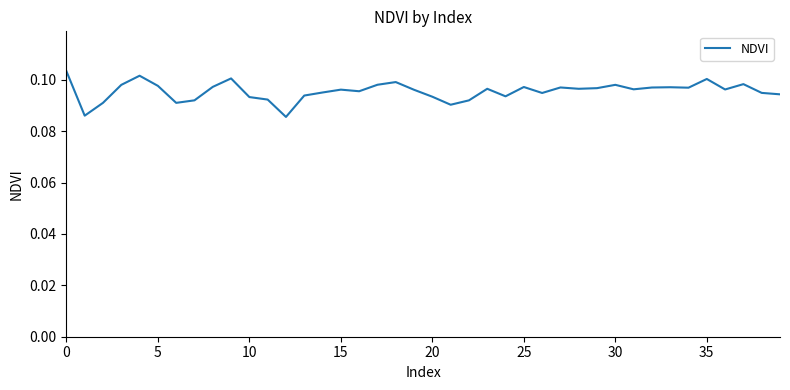

True or false: the data shows 0.0 at 0.

False